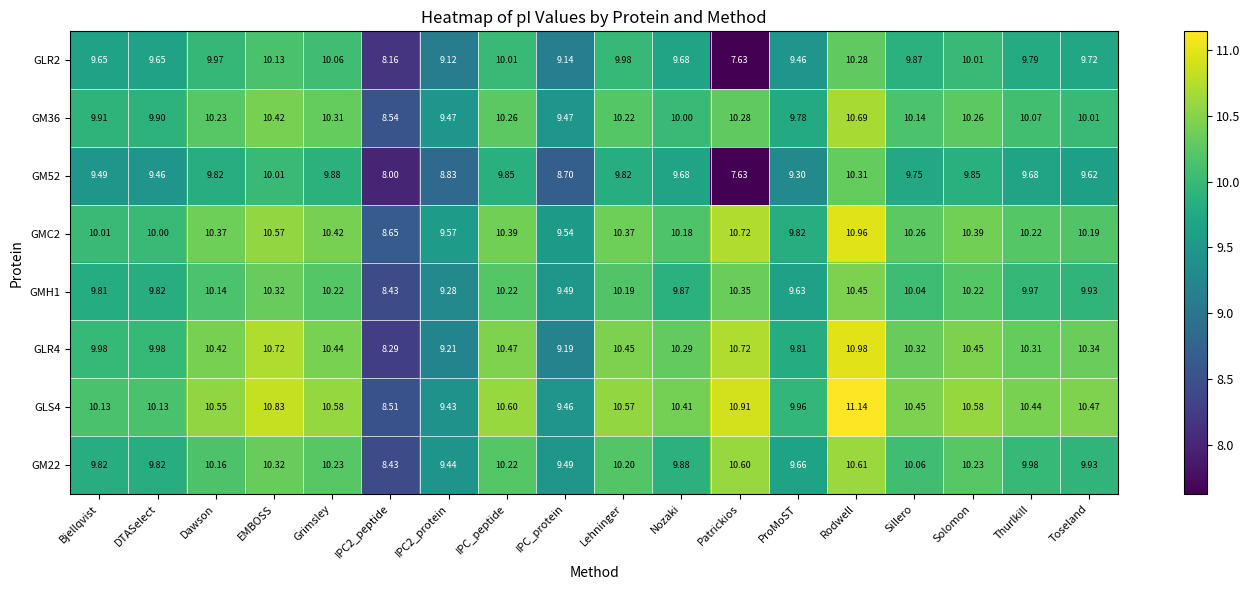

What is the difference between the second highest and minimum values in the GM22 series?

2.2